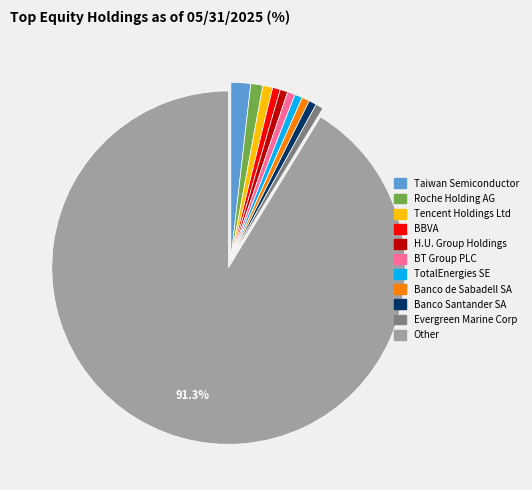

Which category has the biggest portion of the pie?

Other